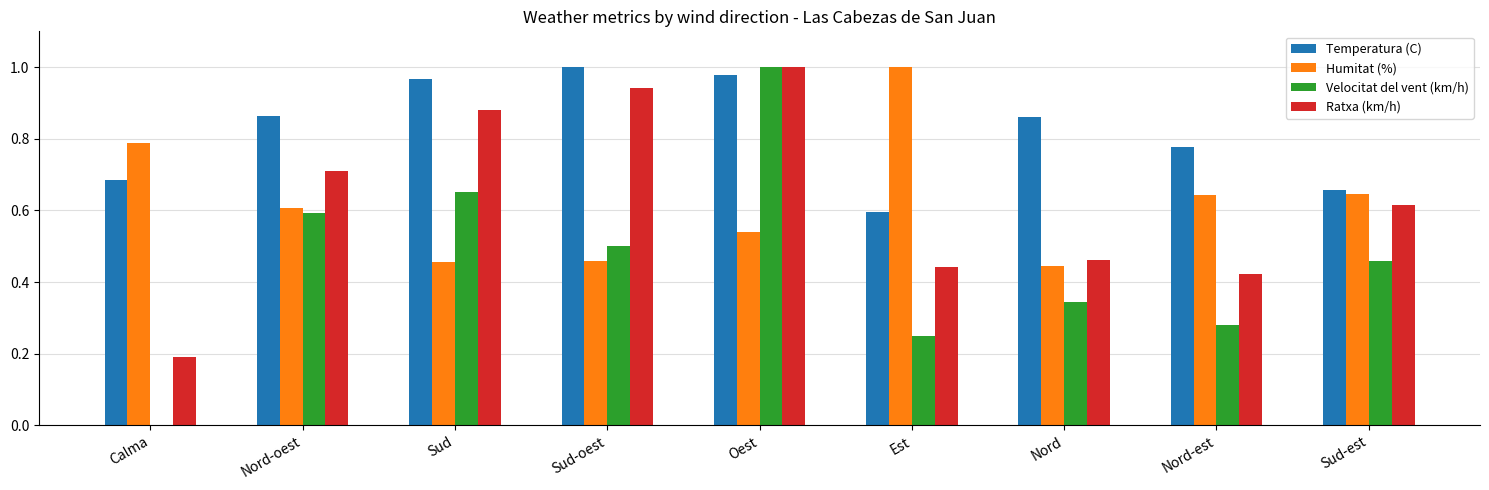

Between Sud-oest and Nord-est, which series saw the biggest shift?

Ratxa (km/h)